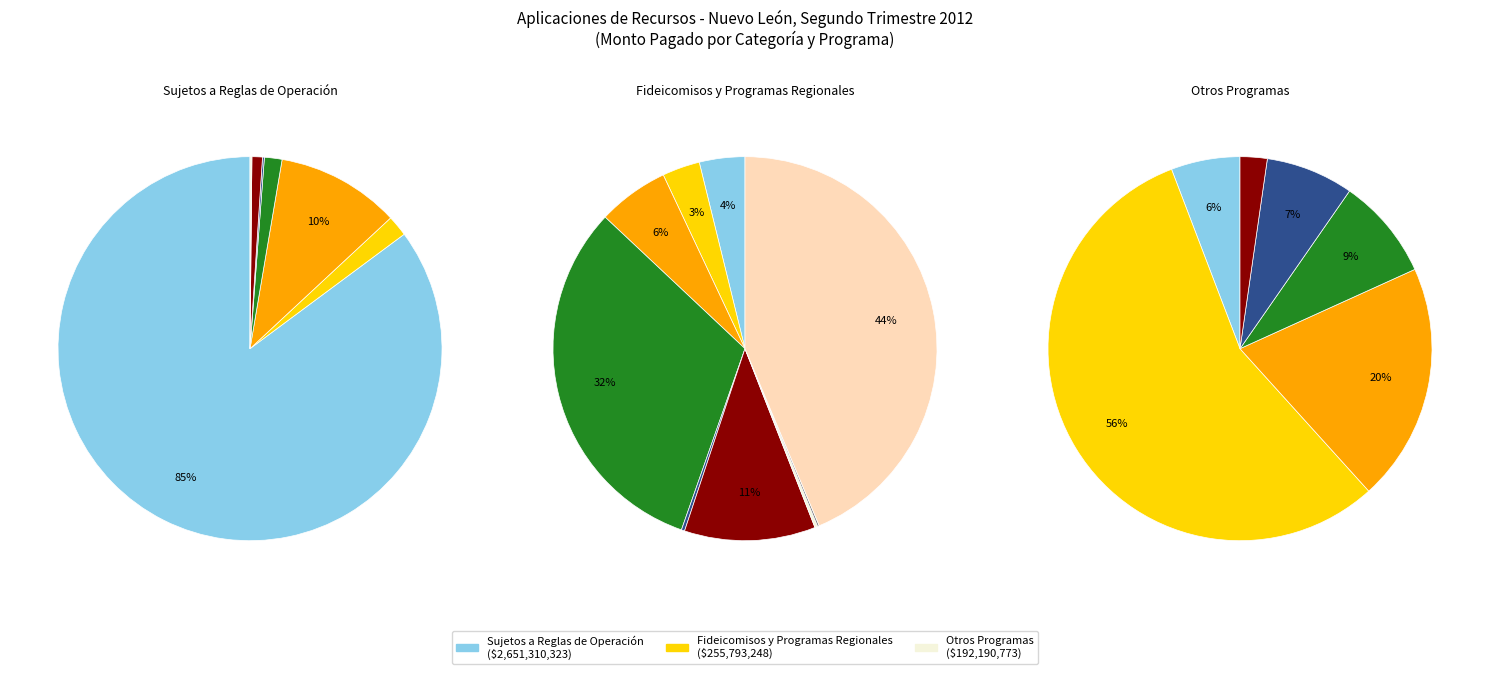

To the nearest percent, what is the average slice percentage?

33%